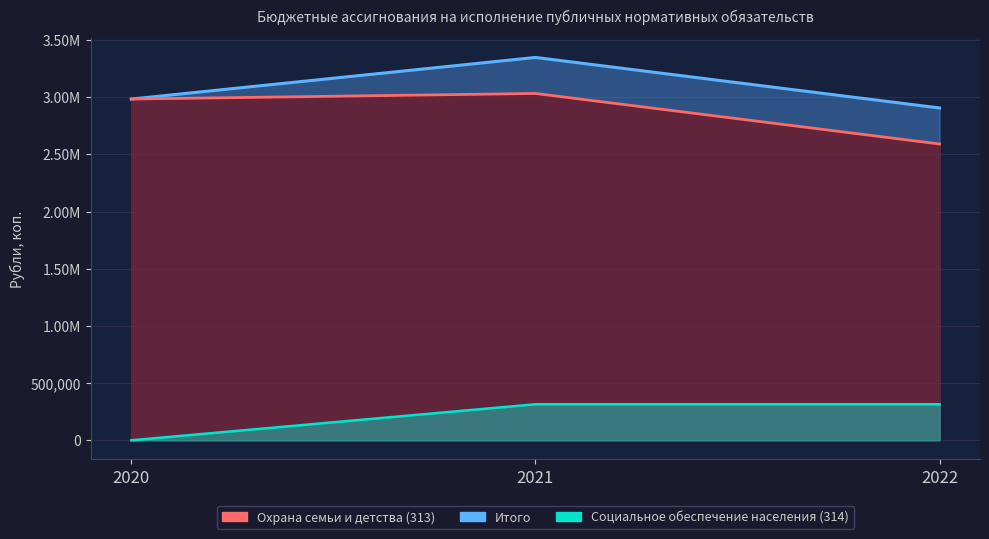

What value does the Охрана семьи и детства (313) series have at 2021?

3032000.0